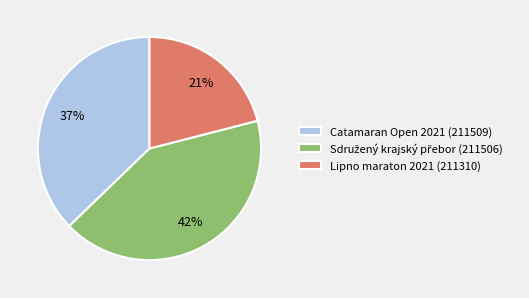

True or false: Catamaran Open 2021 (211509) accounts for 37% of the total.

True